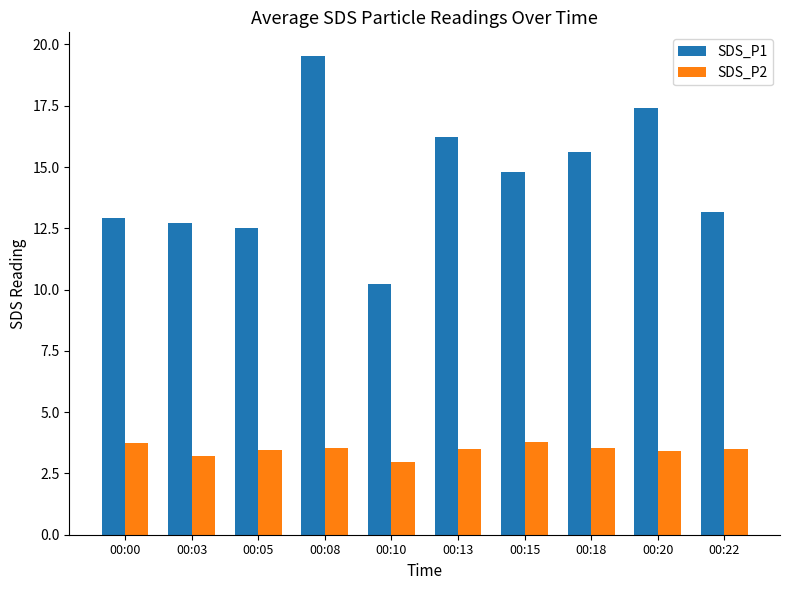

List the series in order of their peak value, lowest first.

SDS_P2, SDS_P1